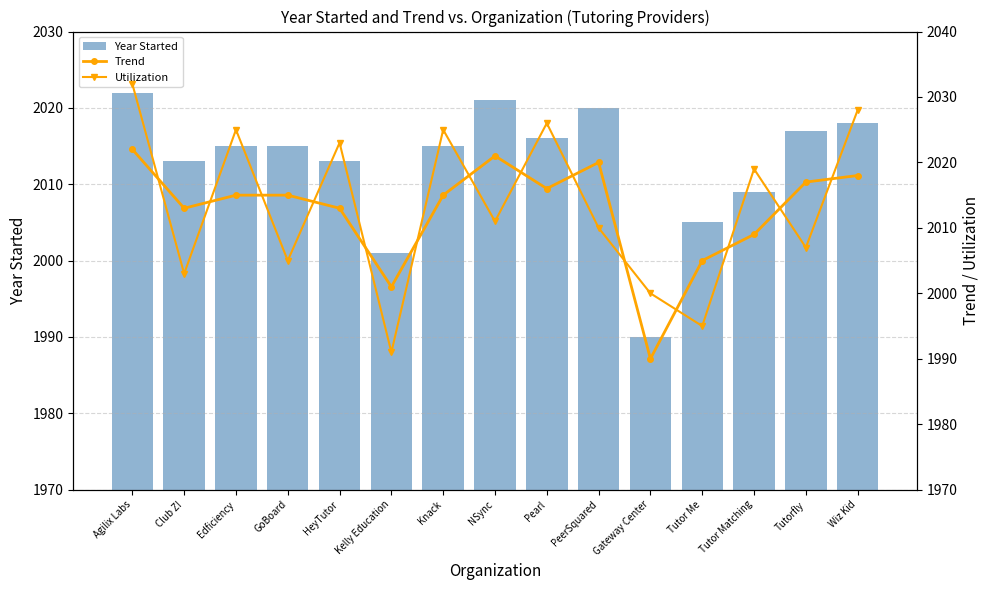

Reading right to left, transcribe all the data shown in this chart.

Year Started: Wiz Kid=2018	Tutorfly=2017	Tutor Matching=2009	Tutor Me=2005	Gateway Center=1990	PeerSquared=2020	Pearl=2016	NSync=2021	Knack=2015	Kelly Education=2001	HeyTutor=2013	GoBoard=2015	Edficiency=2015	Club Z!=2013	Agilix Labs=2022
Trend: Wiz Kid=2018	Tutorfly=2017	Tutor Matching=2009	Tutor Me=2005	Gateway Center=1990	PeerSquared=2020	Pearl=2016	NSync=2021	Knack=2015	Kelly Education=2001	HeyTutor=2013	GoBoard=2015	Edficiency=2015	Club Z!=2013	Agilix Labs=2022
Utilization: Wiz Kid=2028	Tutorfly=2007	Tutor Matching=2019	Tutor Me=1995	Gateway Center=2000	PeerSquared=2010	Pearl=2026	NSync=2011	Knack=2025	Kelly Education=1991	HeyTutor=2023	GoBoard=2005	Edficiency=2025	Club Z!=2003	Agilix Labs=2032